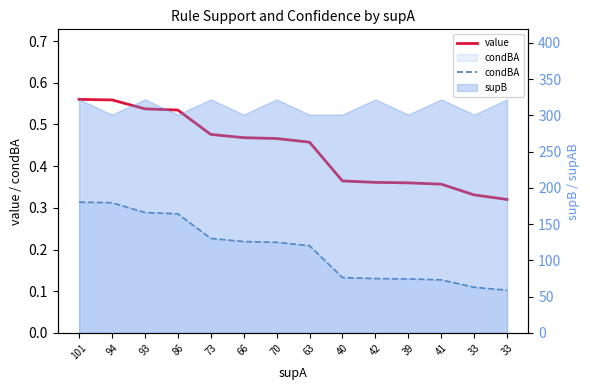

Does the chart have visible grid lines?

No